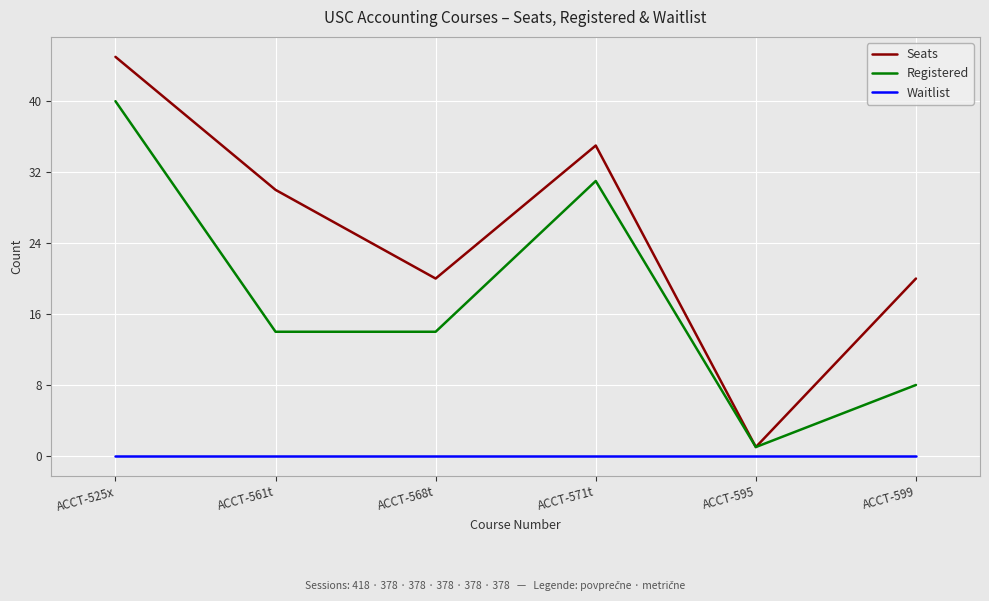

True or false: Waitlist and Seats cross at least once.

False